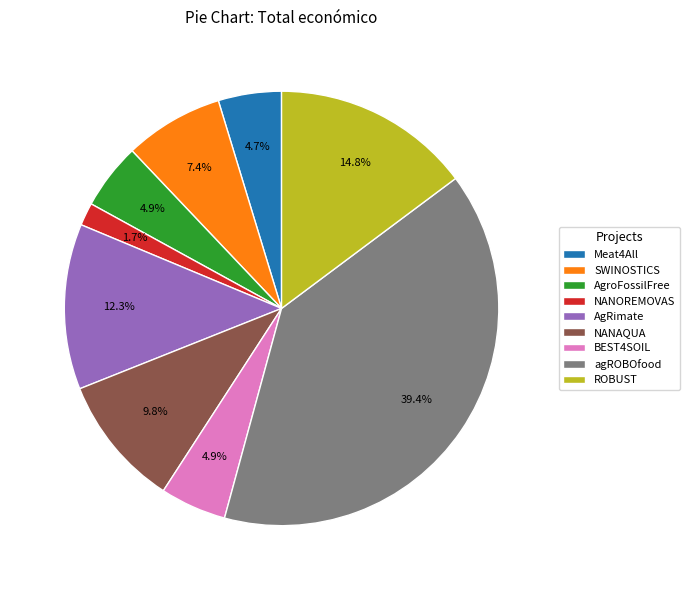

How many segments does this pie chart have?

9